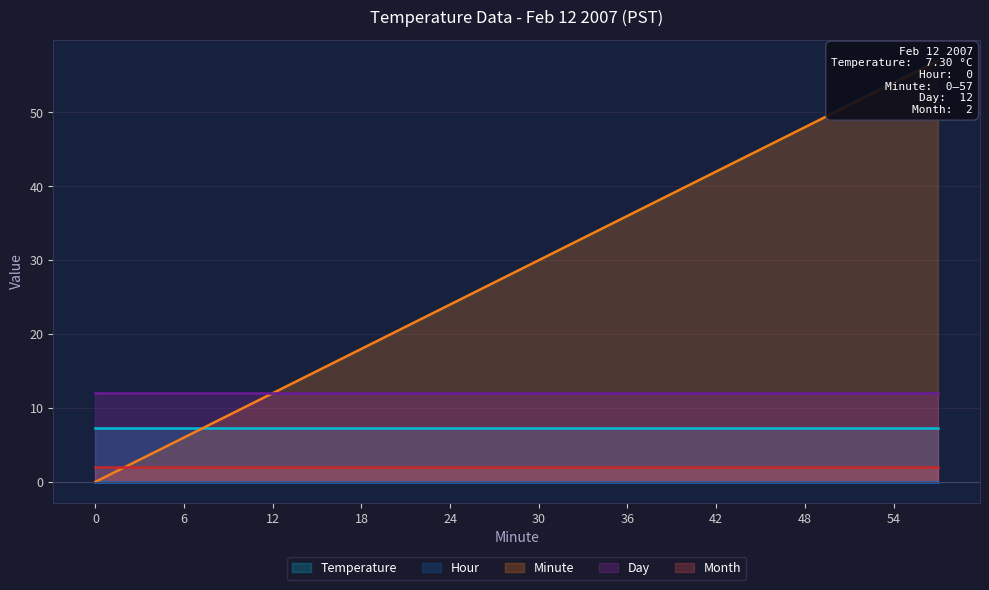

What is the spread (max minus min) of values at 27?

27.0